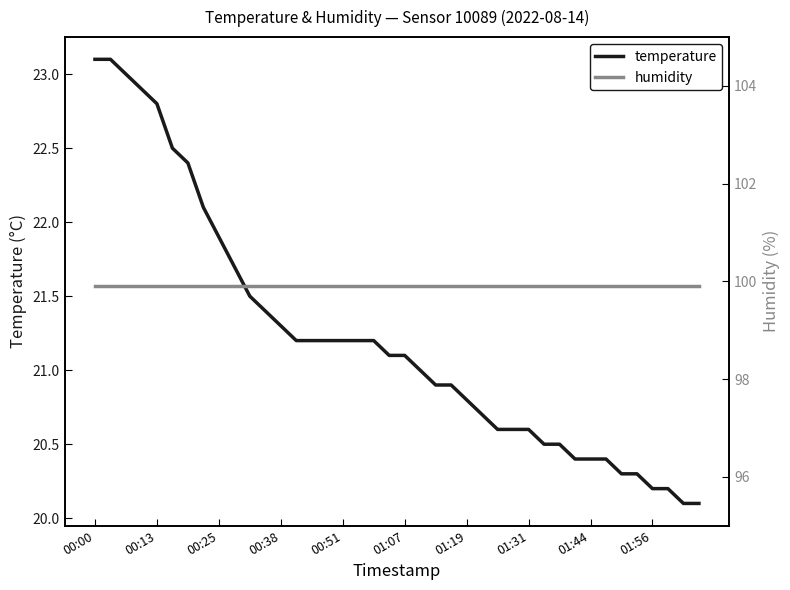

The value of temperature at 18 is 33.6. True or false?

False